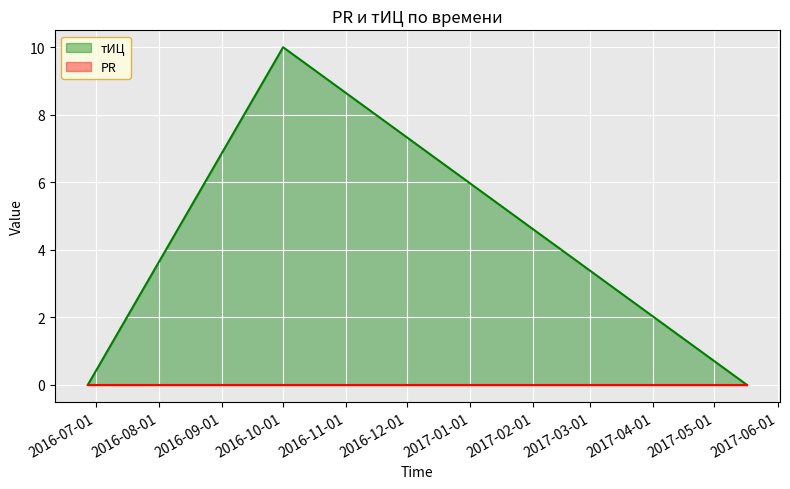

What is the change in value from 2016-10-01 to 2017-05-17?

-10